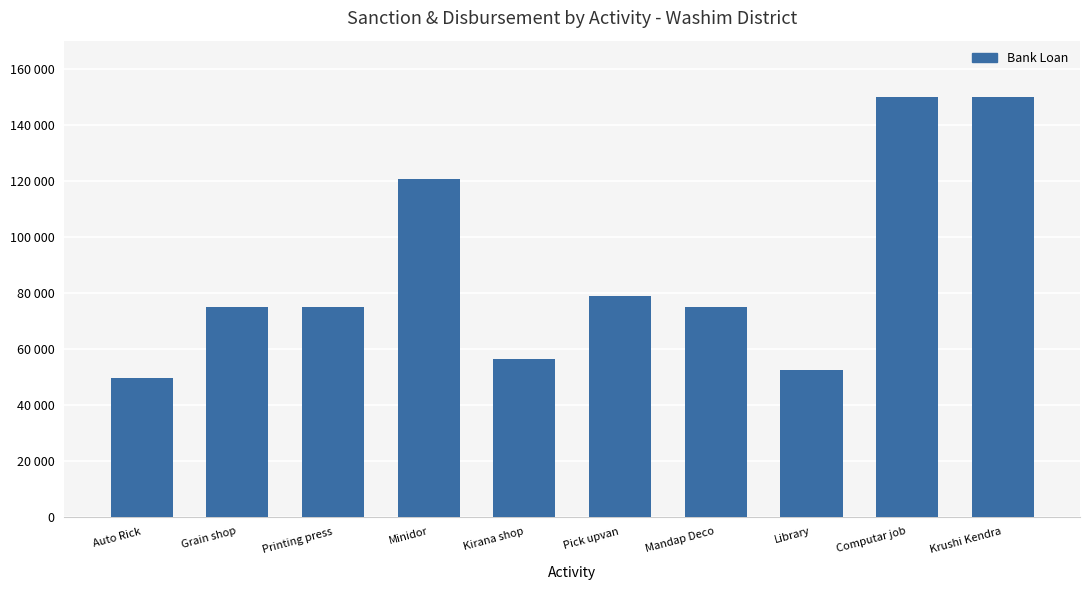

Rank the categories by value from highest to lowest.

Computar job, Krushi Kendra, Minidor, Pick upvan, Grain shop, Printing press, Mandap Deco, Kirana shop, Library, Auto Rick